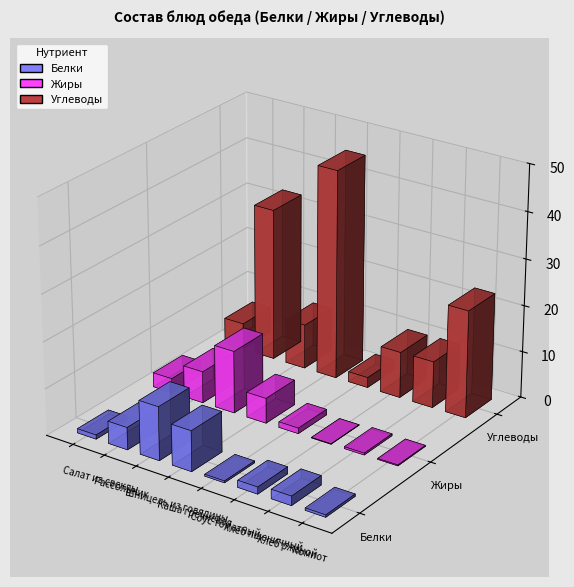

Count the number of categories in the chart.

8